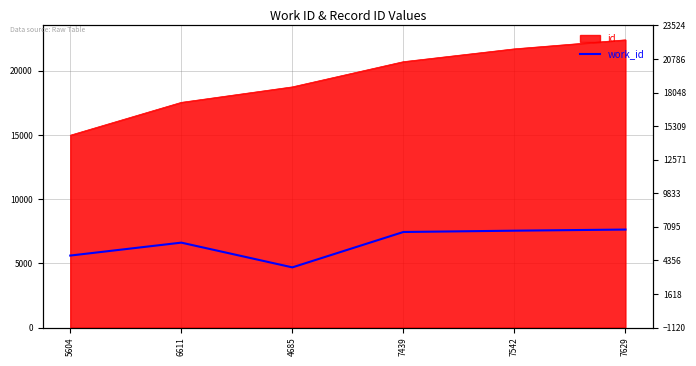

Reading left to right, what are all the values shown in this chart?

5604	6611	4685	7439	7542	7629